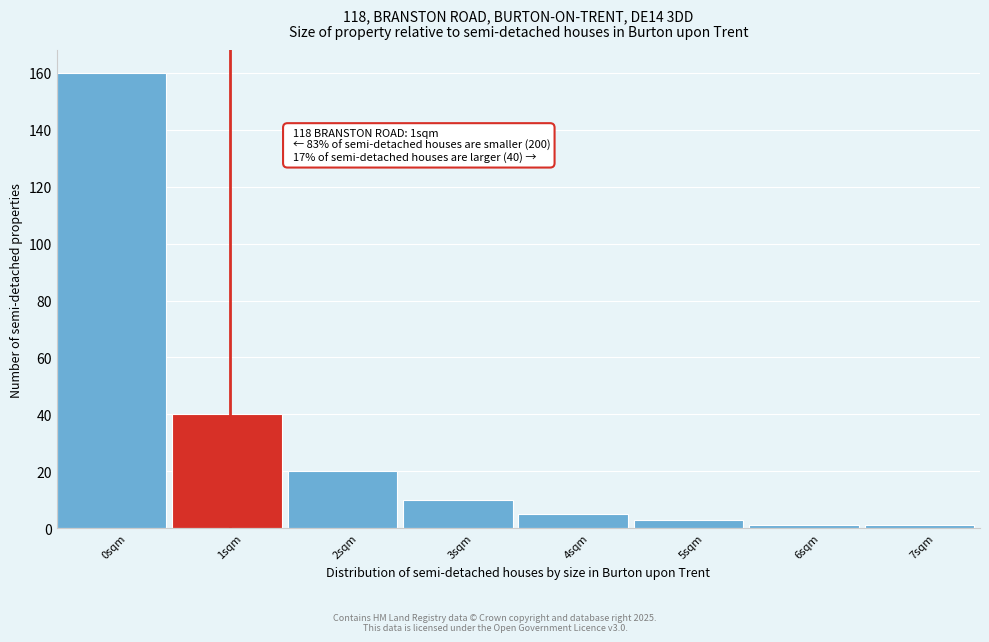

Reading left to right, extract all data points from this chart.

160	40	20	10	5	3	1	1